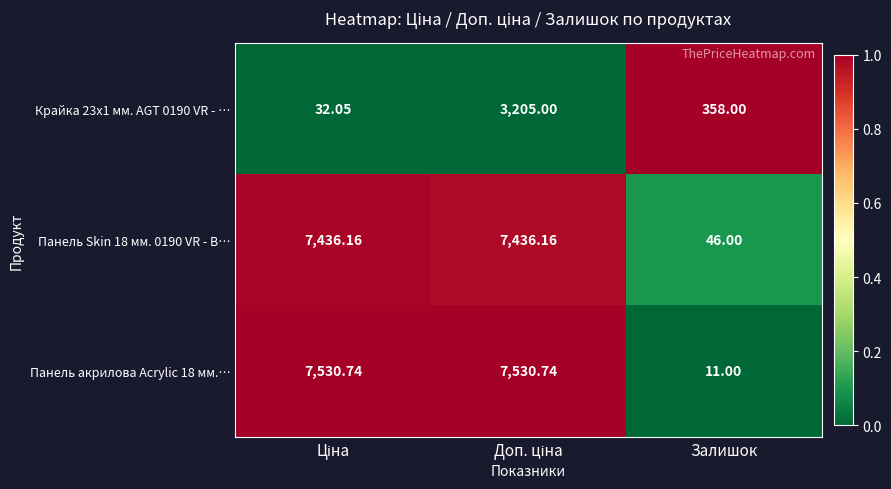

At which label is Панель Skin 18 мм. 0190 VR - В… closest to 3741?

Залишок